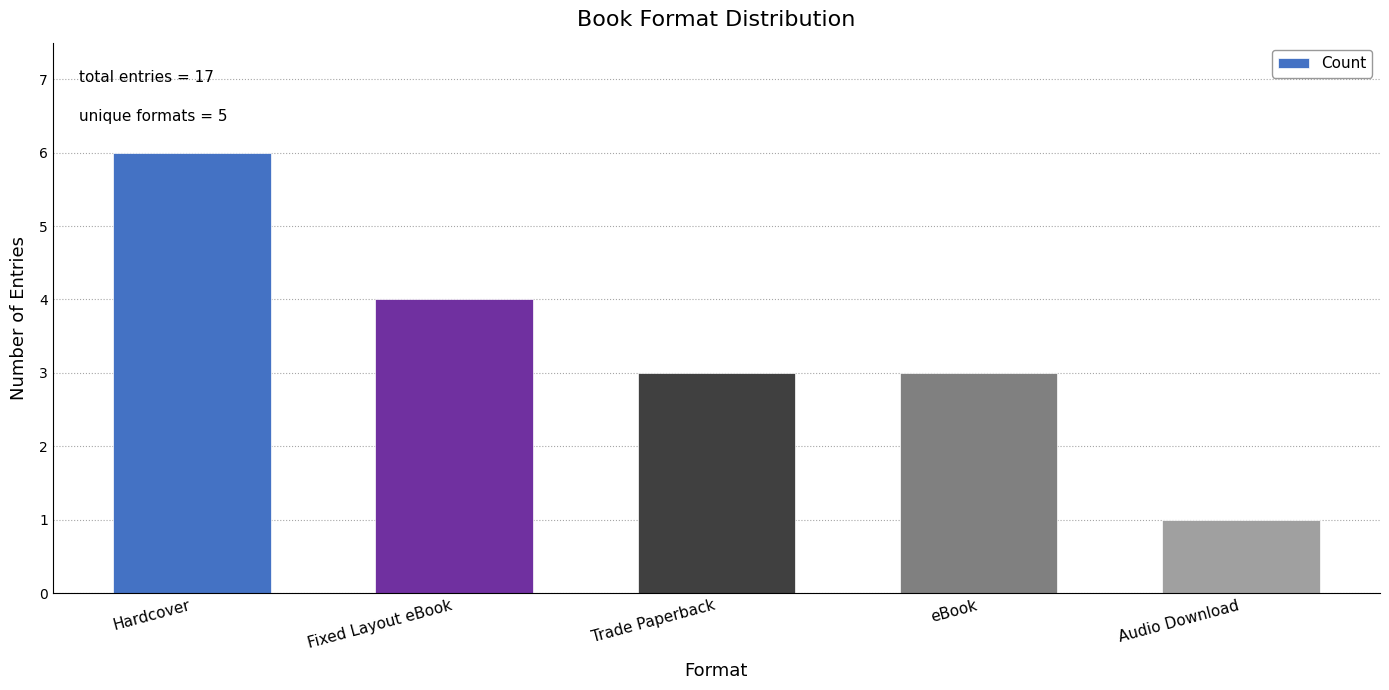

How many bars are there in total?

5